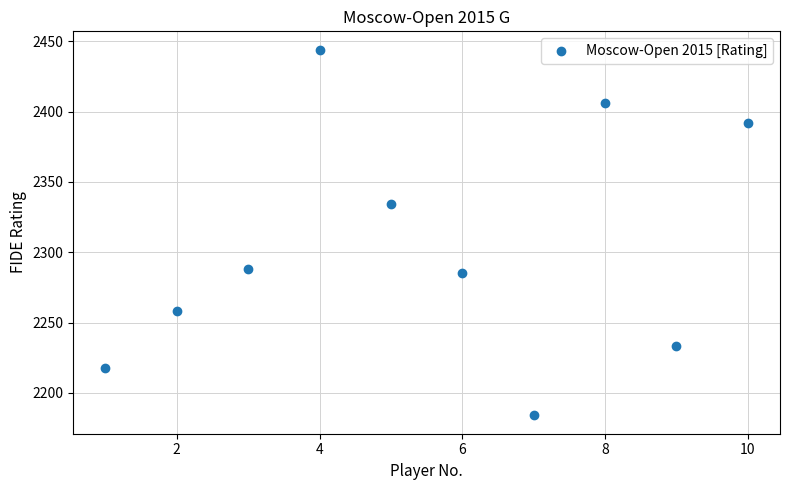

What is the range of Y values (max minus min)?

260